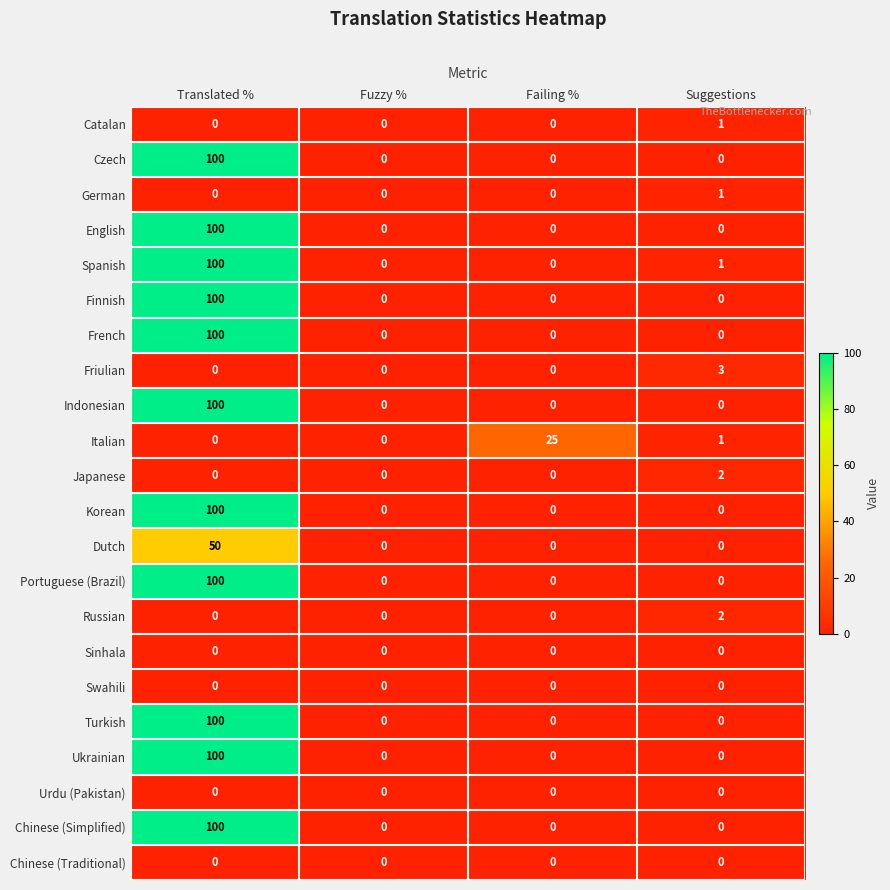

True or false: Italian has a value of 0 at Fuzzy %.

True